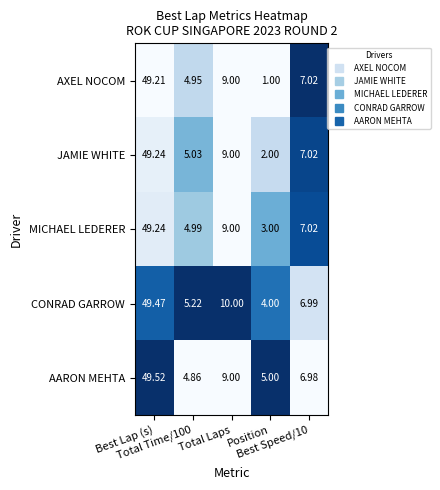

Which series has the largest total across all categories?

CONRAD GARROW